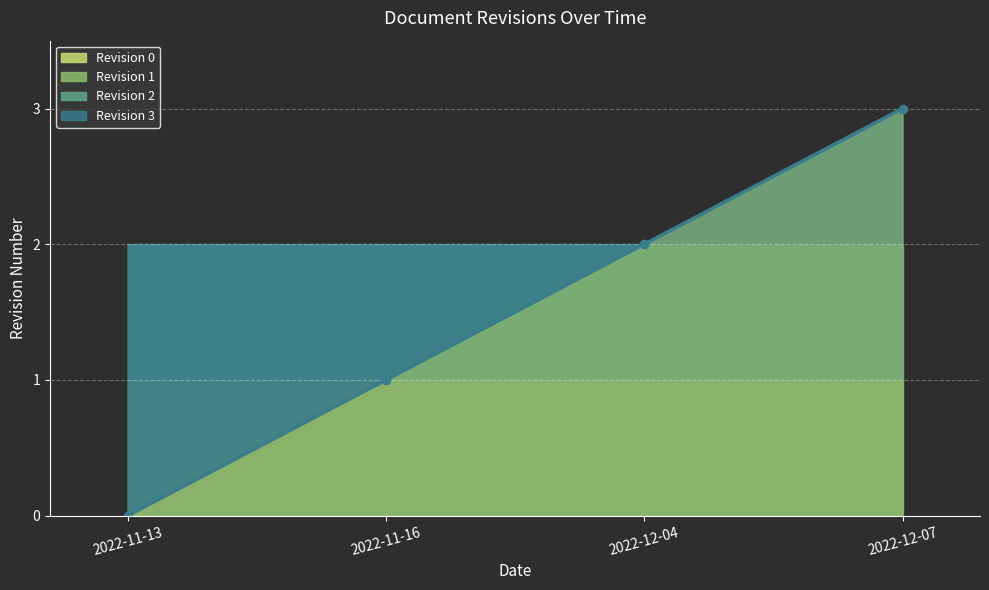

Reading left to right, list all the values displayed in this chart.

0	1	2	3